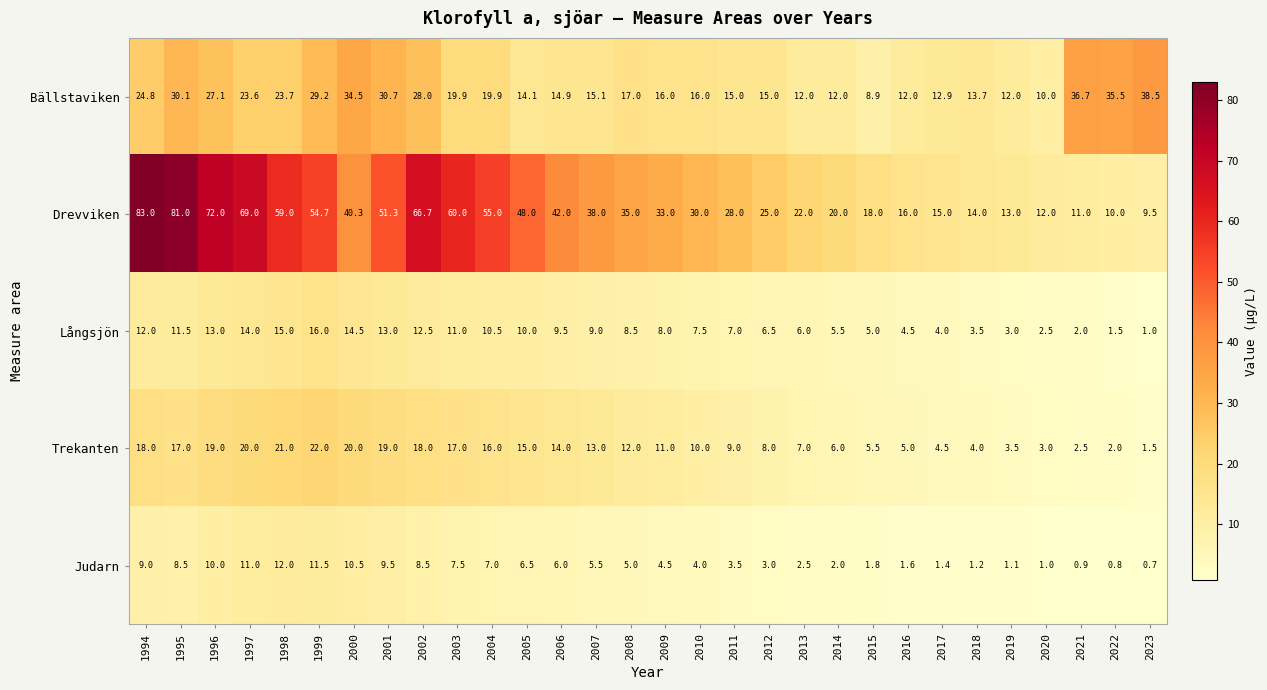

Where does the Trekanten series first go above 12?

1994